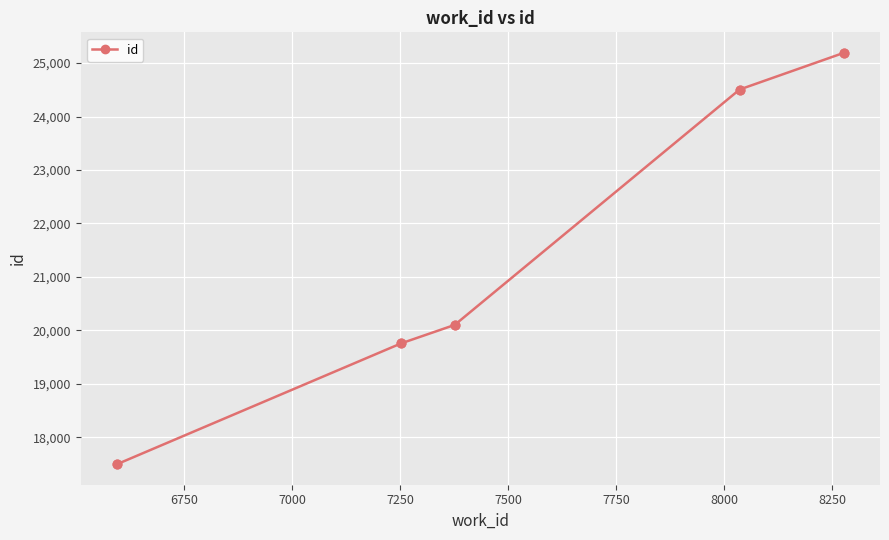

True or false: the data has more than 2 interior local peaks.

False